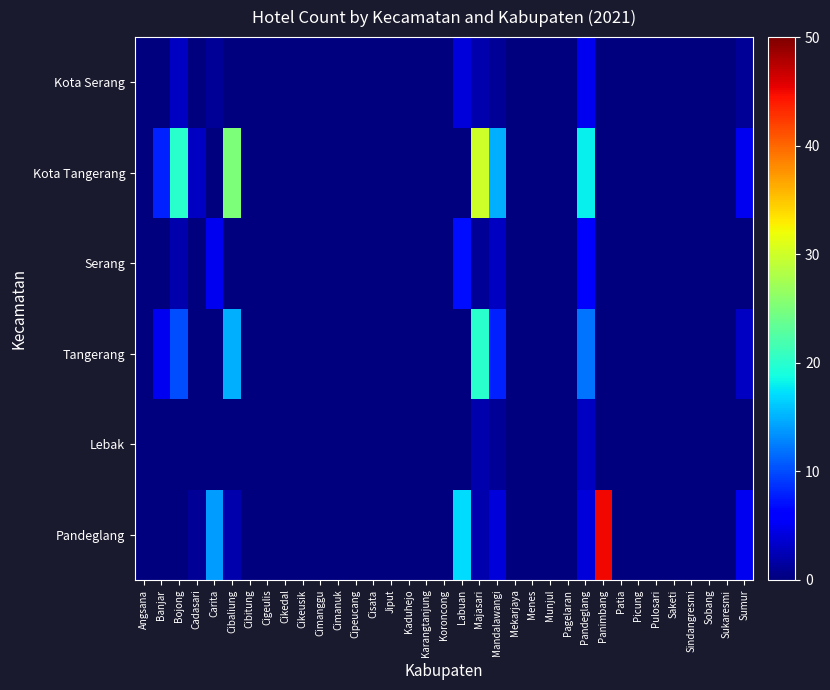

At which category is the sum across all series the highest?

Majasari